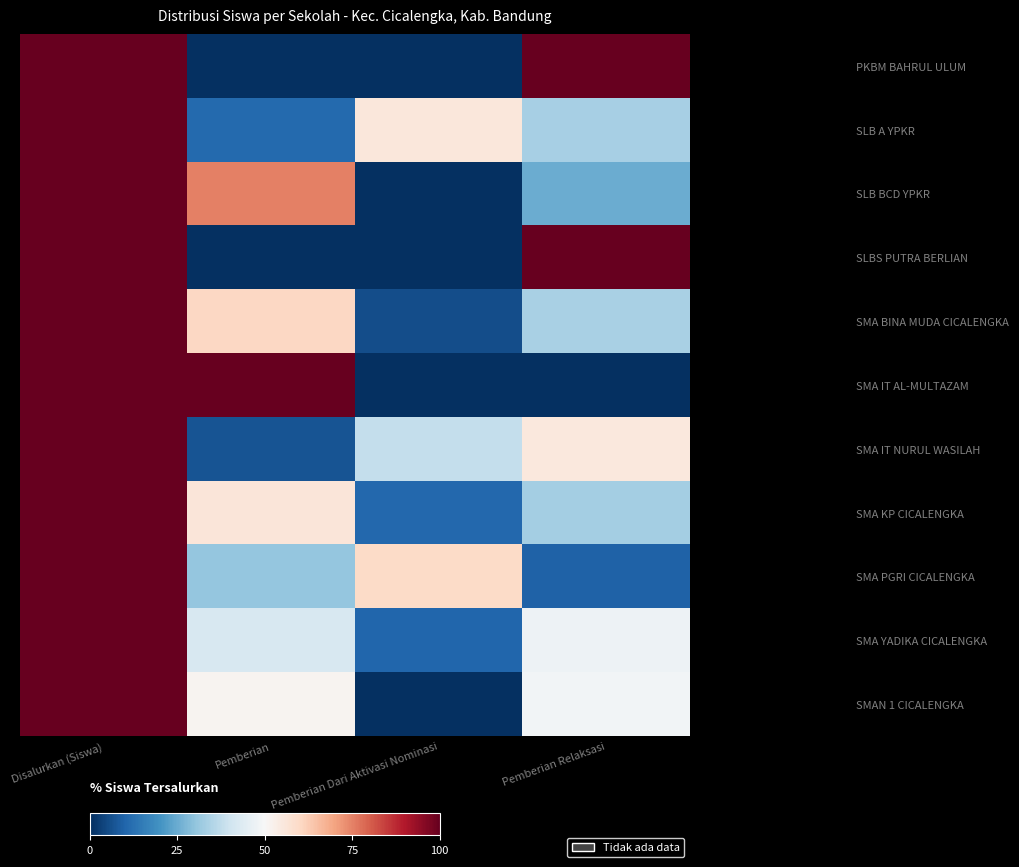

Count the number of data series in this chart.

11